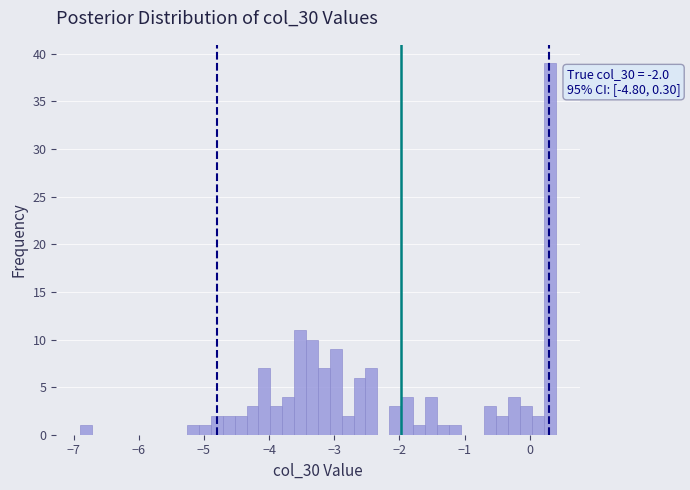

Around what value on the x-axis is the tallest bar? Give the approximate position of its centre, as read against the axis.

0.3